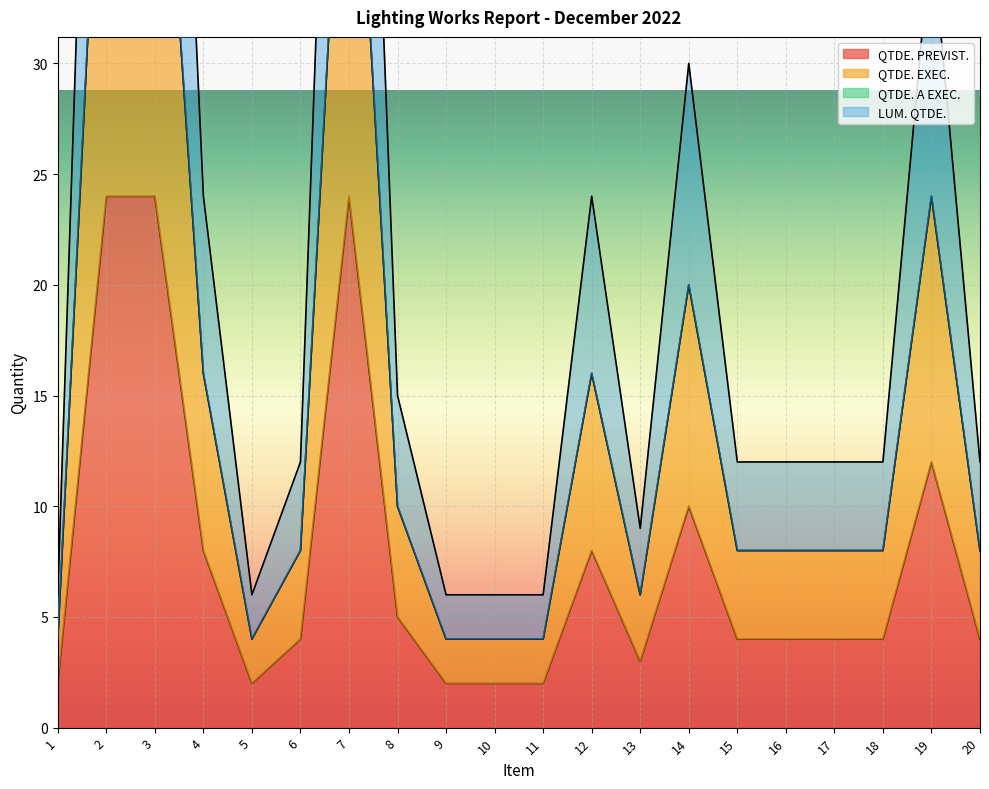

Rank the series at 12 from lowest to highest value.

QTDE. PREVIST., QTDE. EXEC., LUM. QTDE.